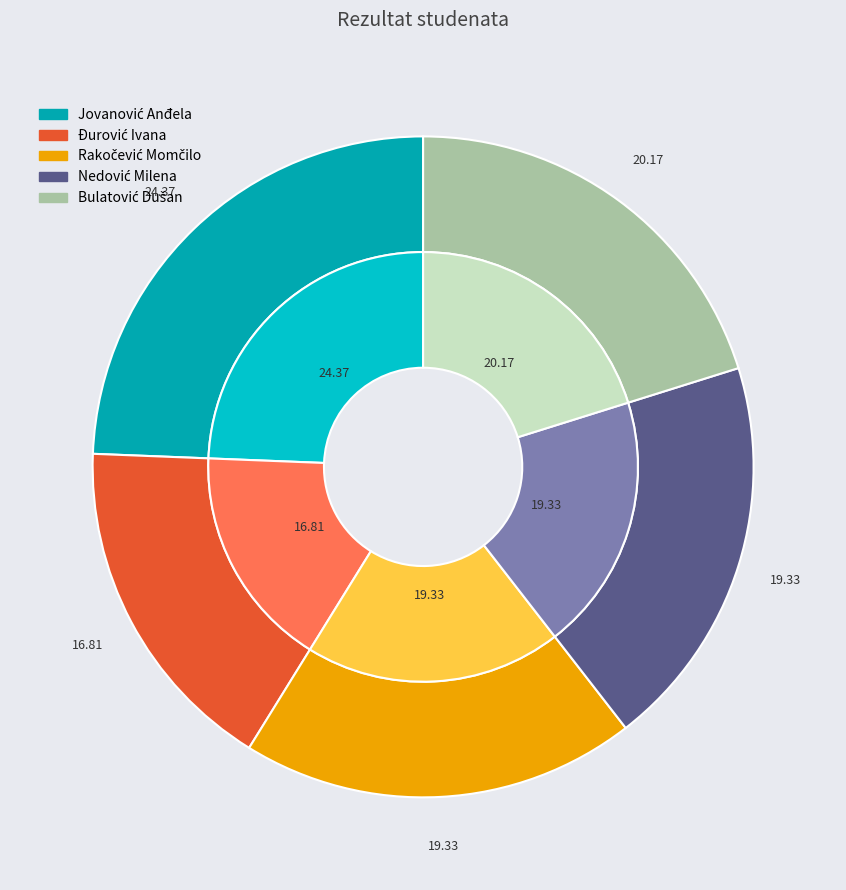

What portion of the pie excludes Jovanović Anđela?

75.6%